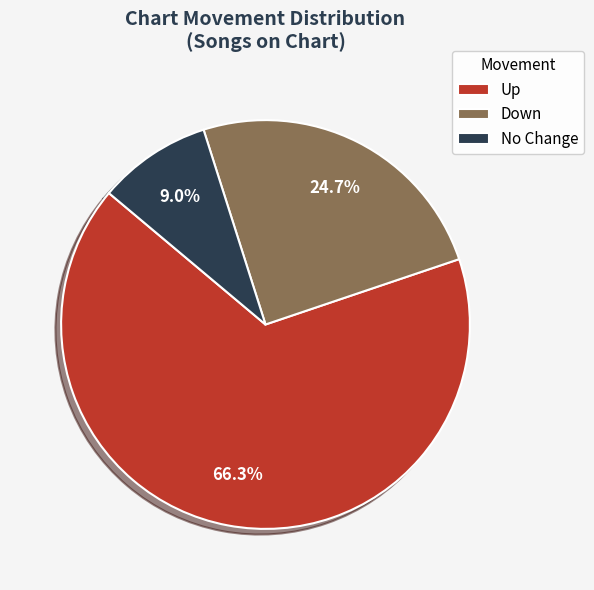

Which slice represents more than half of the pie?

Up